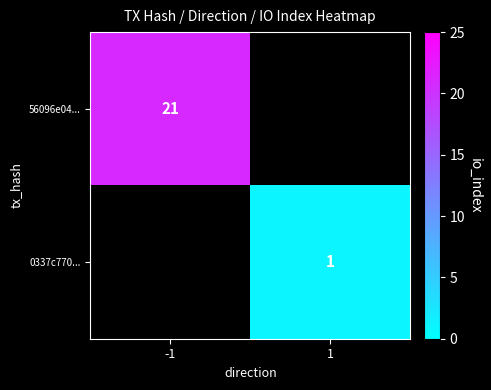

The value of 56096e04... at -1 is 10.8. True or false?

False